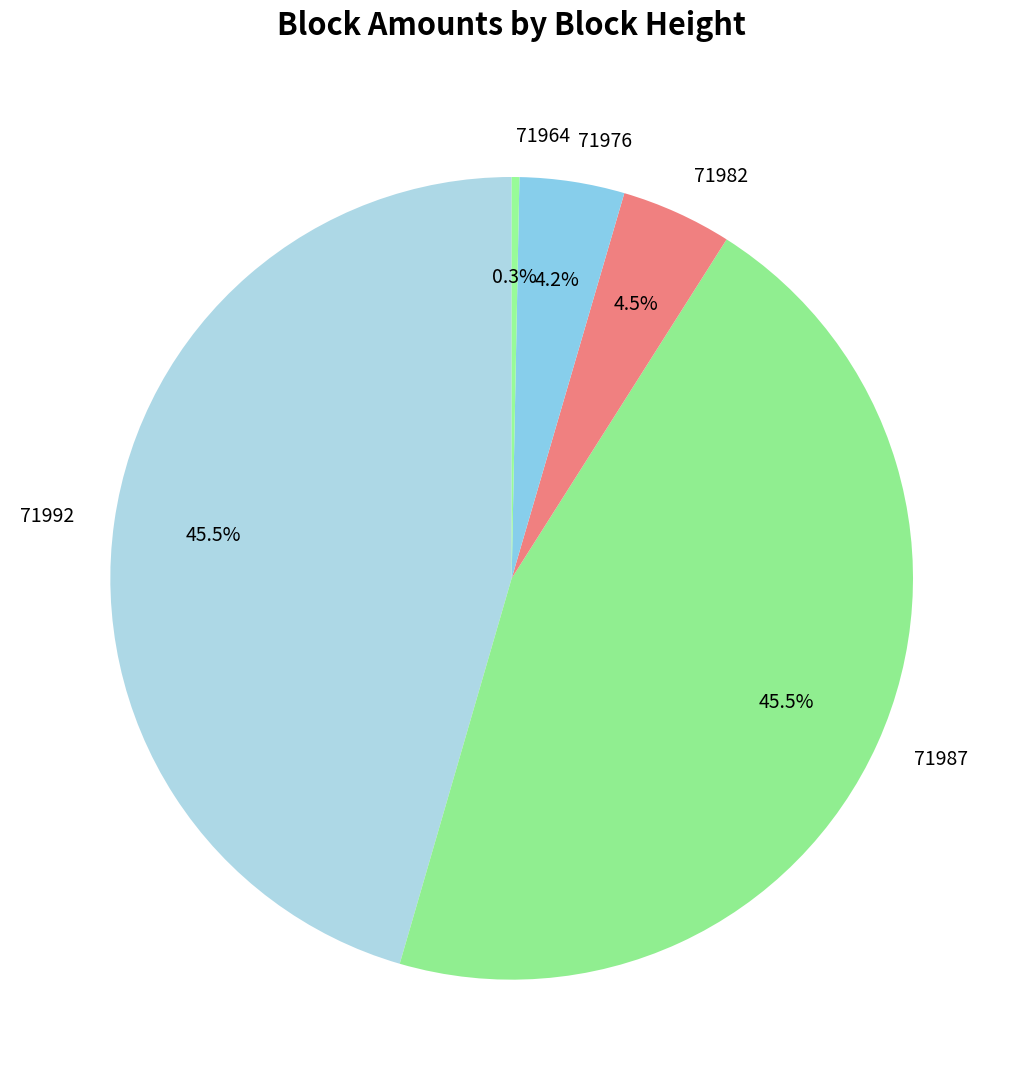

What is the ratio of the value at 71992 to the value at 71964?

147.8